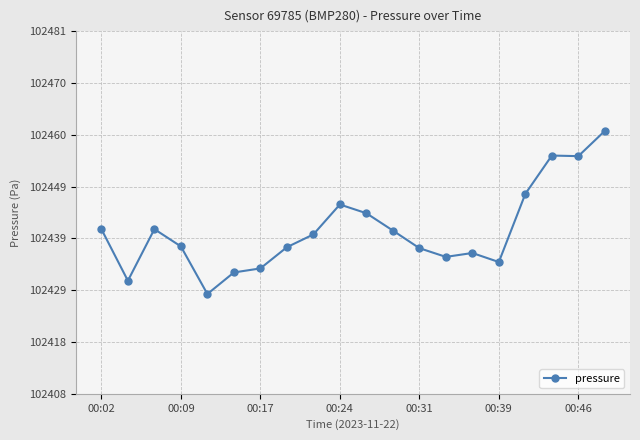

What is the value of the 1st point from the left?

102440.8